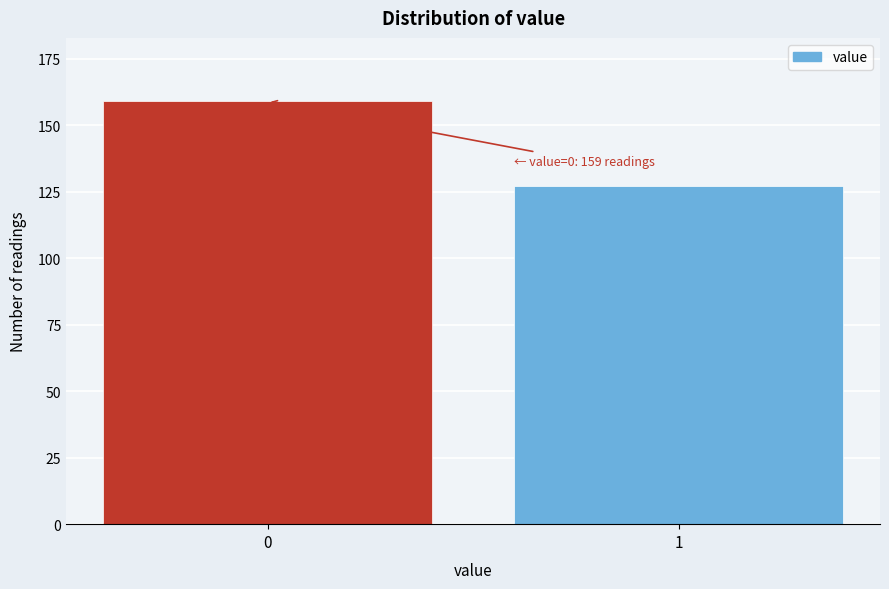

Reading left to right, extract all data points from this chart.

159	127